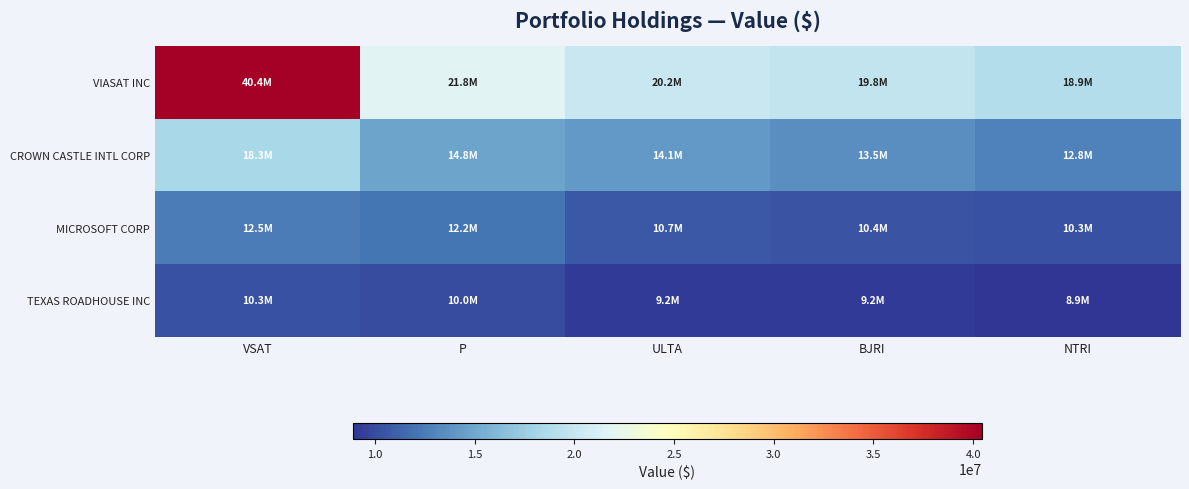

Reading left to right, list all the values displayed in this chart.

VIASAT INC: VSAT=40446000	P=21793000	ULTA=20199000	BJRI=19833000	NTRI=18940000
CROWN CASTLE INTL CORP: VSAT=18337000	P=14753000	ULTA=14107000	BJRI=13537000	NTRI=12798000
MICROSOFT CORP: VSAT=12542000	P=12176000	ULTA=10666000	BJRI=10425000	NTRI=10319000
TEXAS ROADHOUSE INC: VSAT=10263000	P=10035000	ULTA=9170000	BJRI=9162000	NTRI=8895000